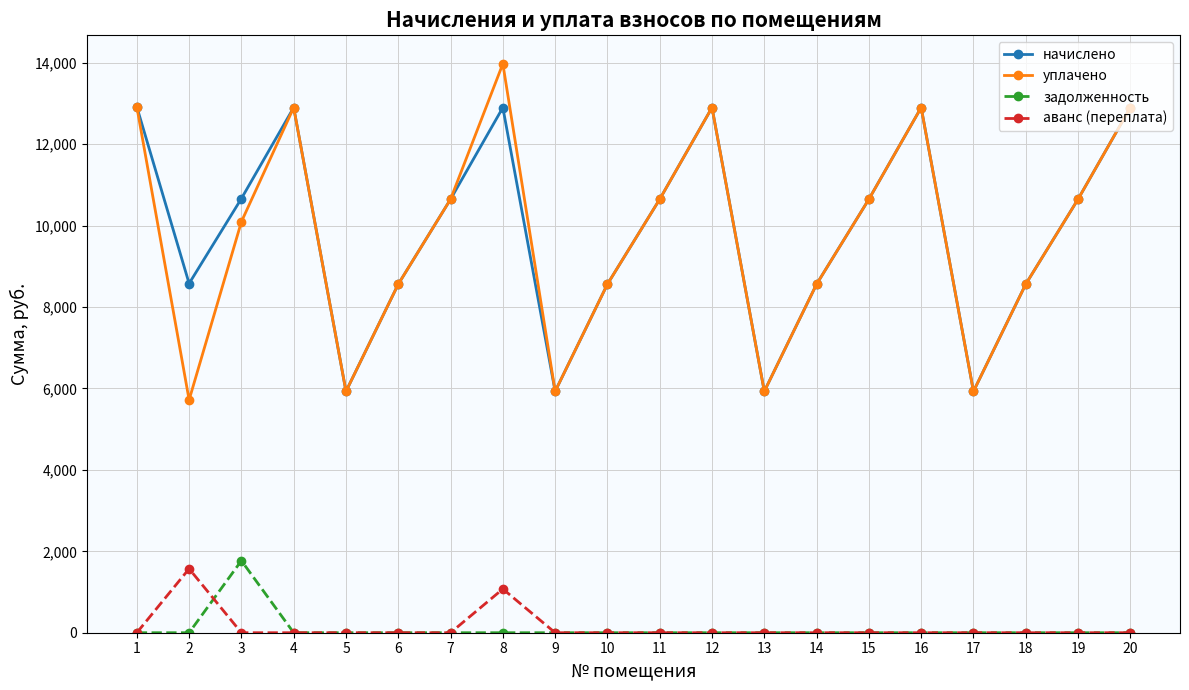

True or false: аванс (переплата) has a value of -609.1 at 15.

False